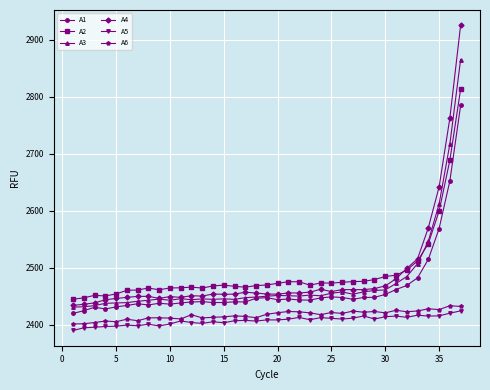

What is the value of the A2 point at the 32nd from the left?

2495.6